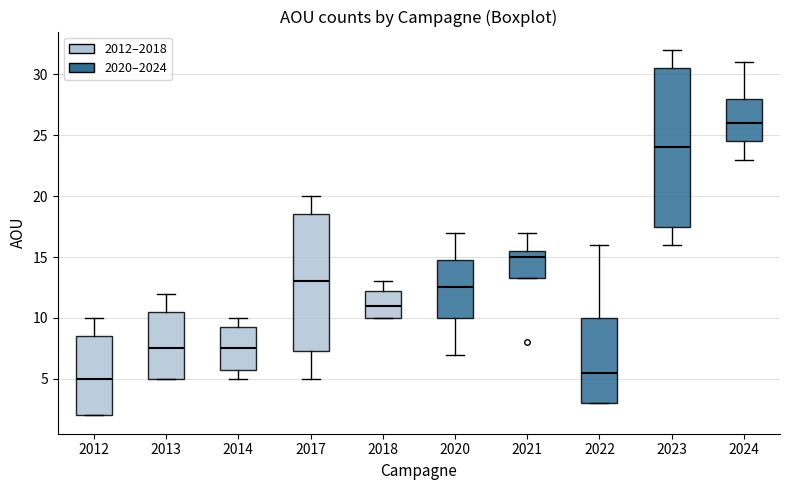

Which box has the lowest median line?

2012